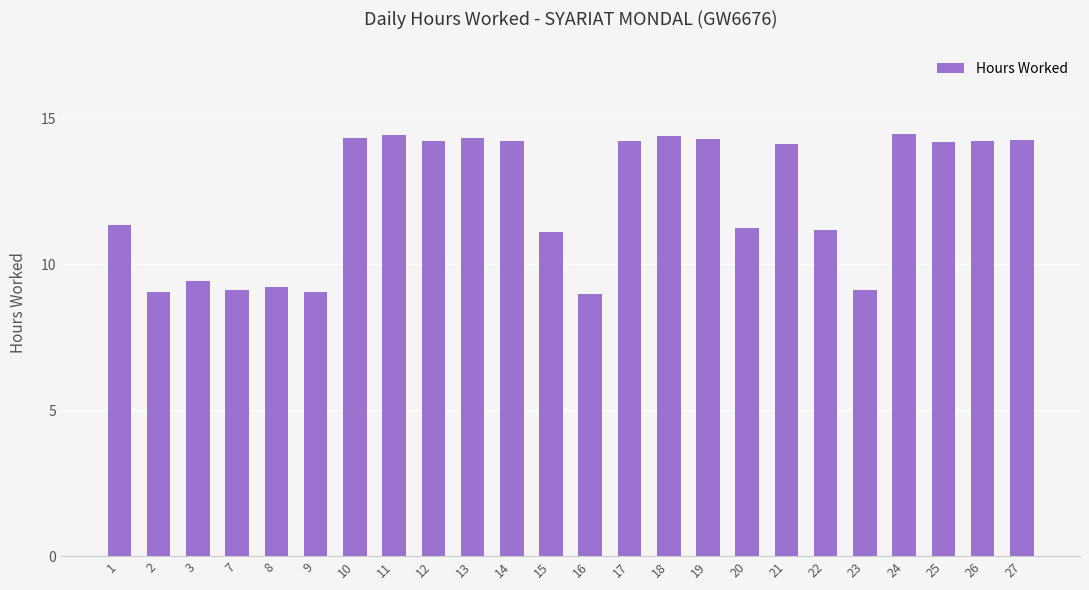

What is the change in value from 2 to 15?

+2.1